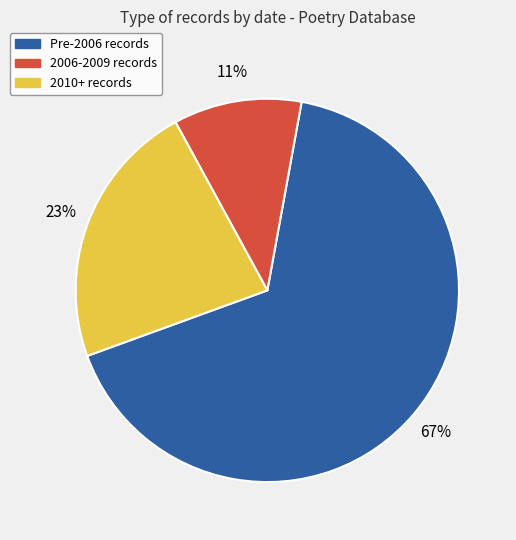

Is there a majority slice in this chart?

Yes